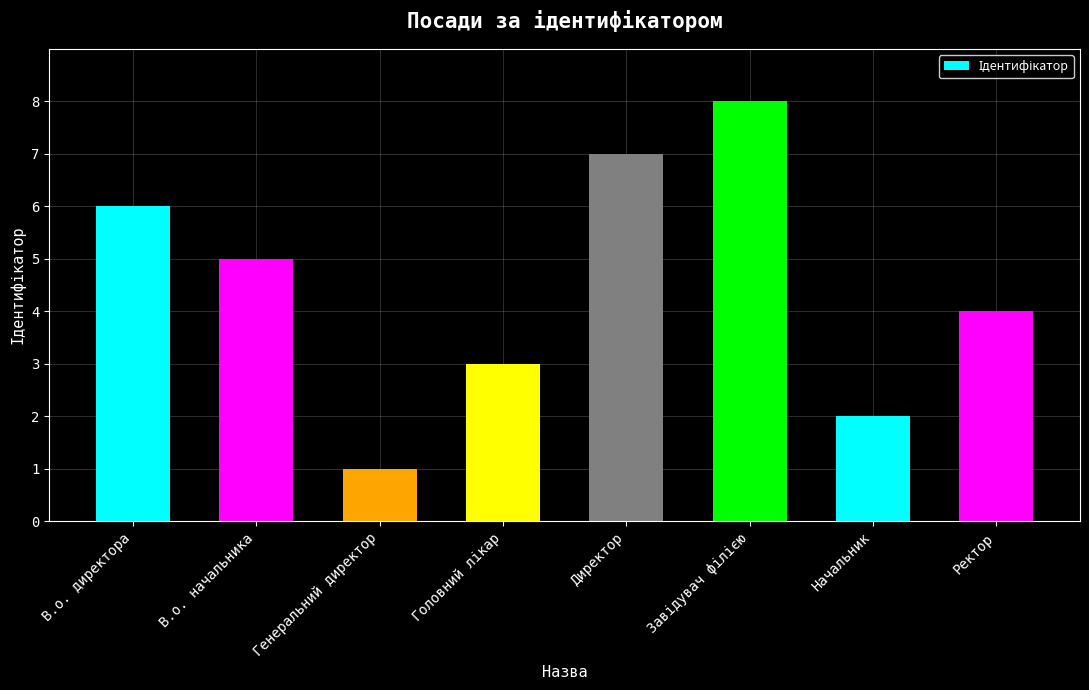

What is the change in value from В.о. директора to Начальник?

-4